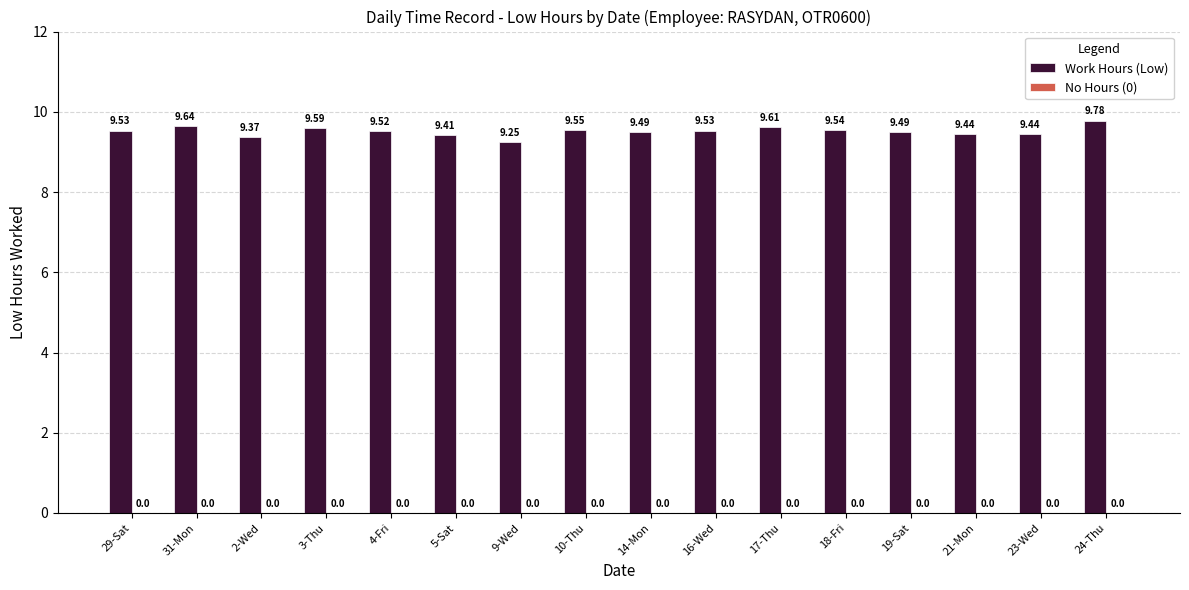

What is the sum of the values at 18-Fri and 3-Thu?

19.1